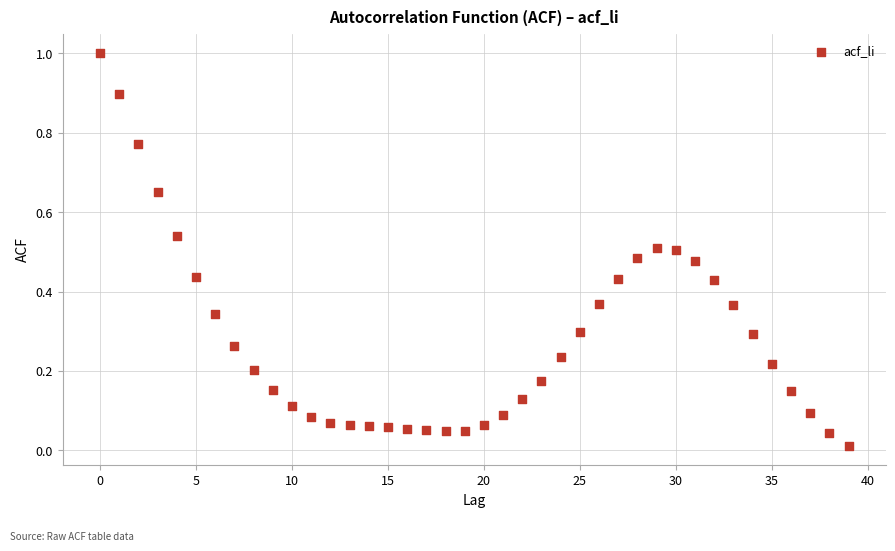

What is the range of Y values (max minus min)?

1.0